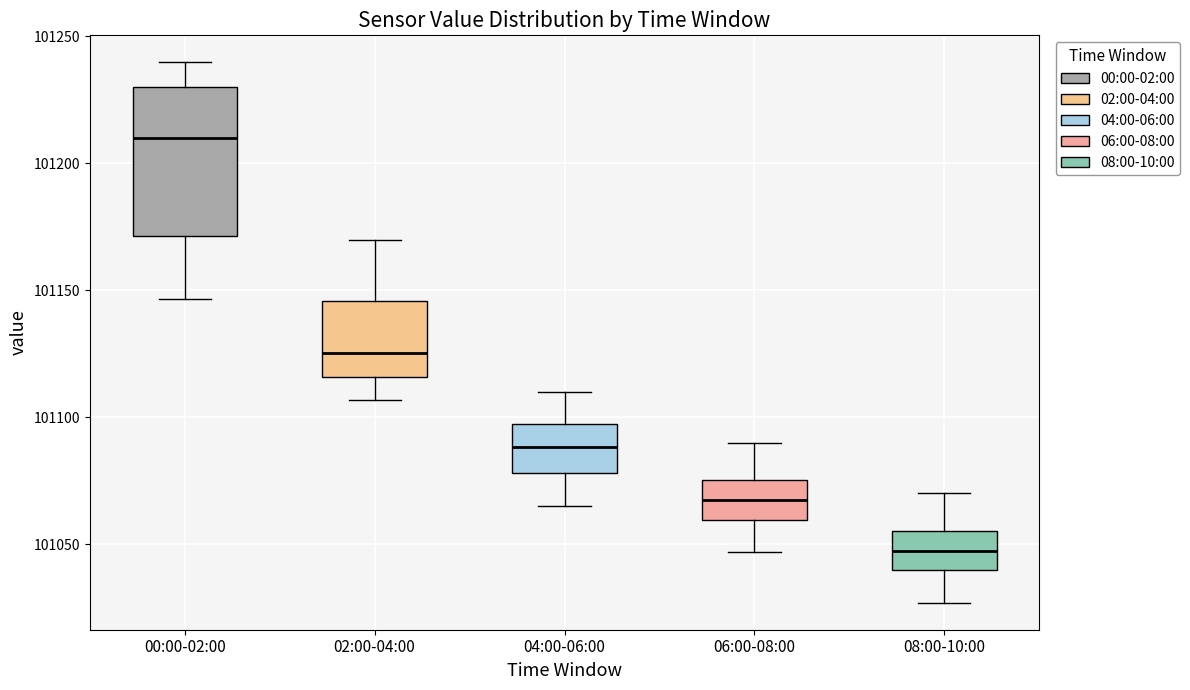

Comparing the boxes themselves (not the whiskers), which one is the tallest?

00:00-02:00